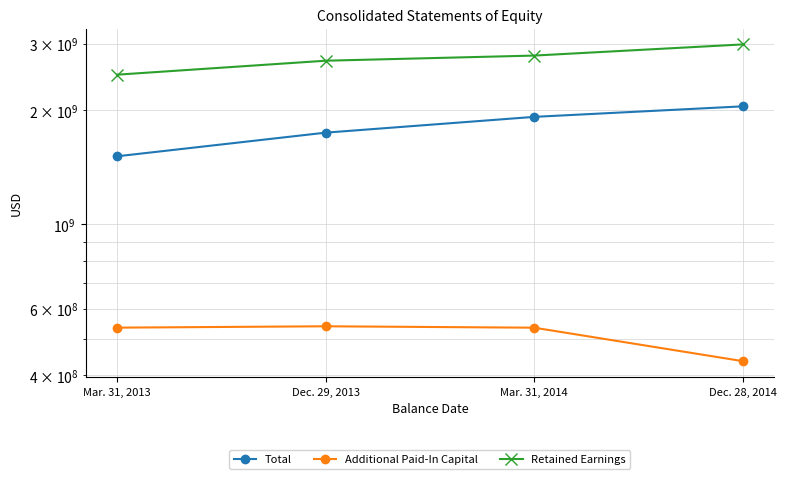

Which has a higher value, Mar. 31, 2013 or Dec. 28, 2014?

Dec. 28, 2014